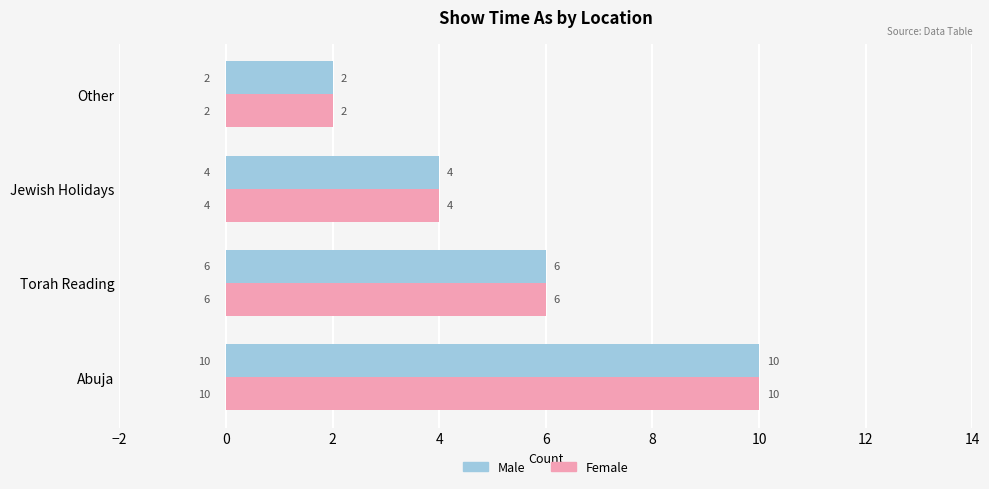

Where is Male nearest to the value 6?

Torah Reading